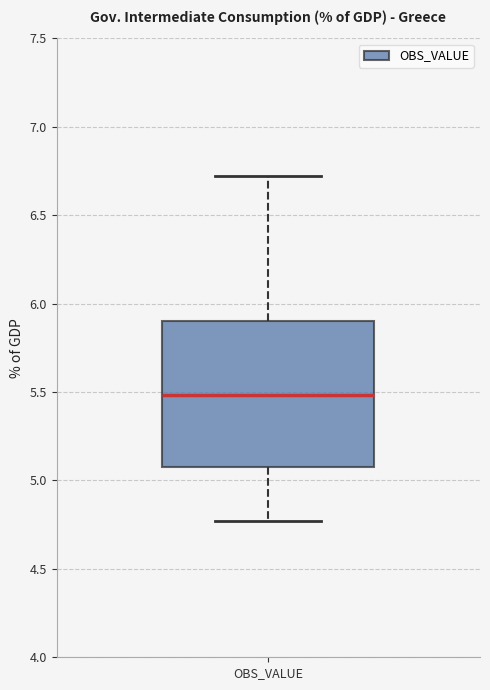

Where does the median line of the box for OBS_VALUE sit on the y-axis? The values are not printed on the chart, so give them approximately, as read against the axis.

5.50